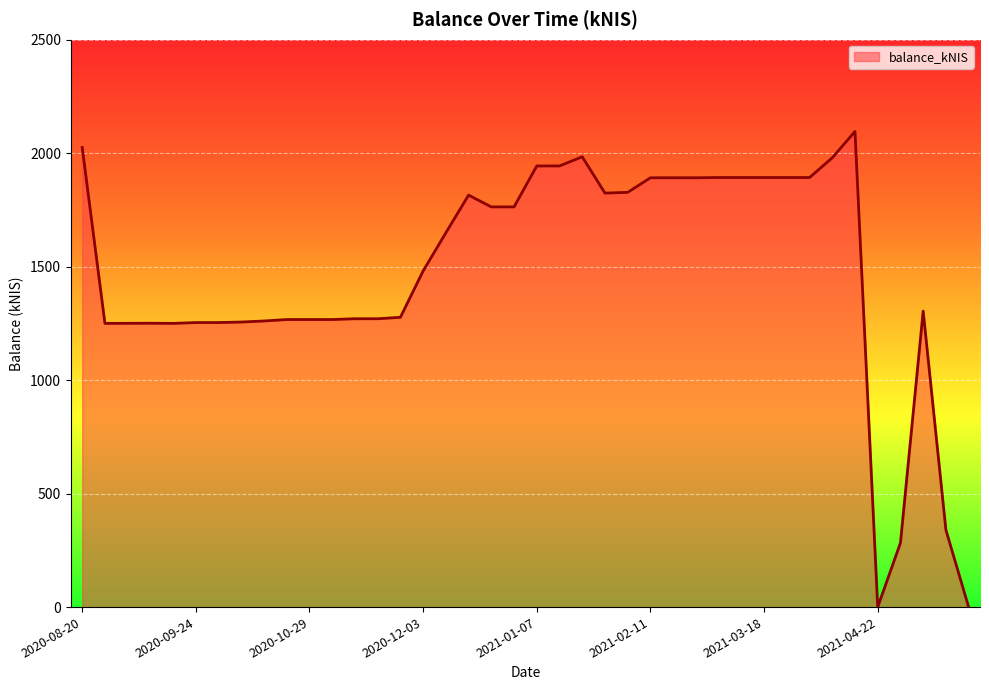

What is the difference between the maximum and minimum values?

2096.0